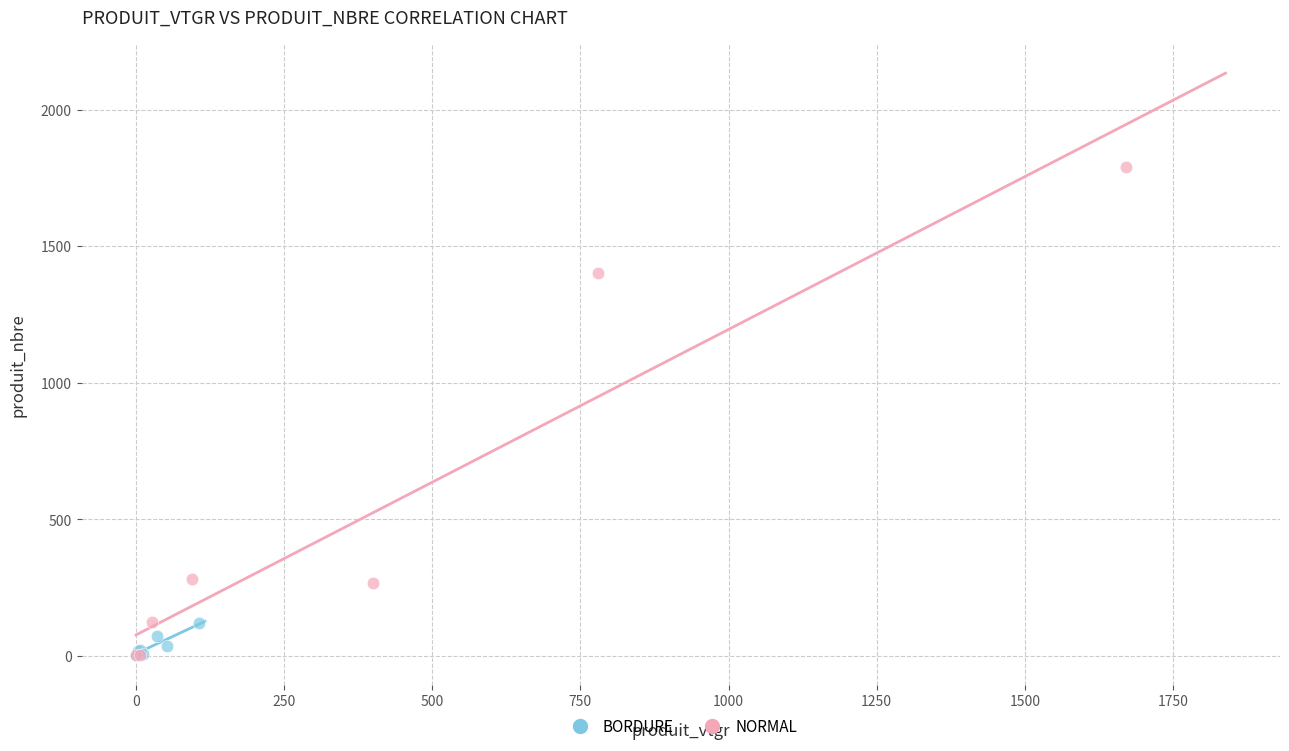

Which series contains the highest Y value?

NORMAL